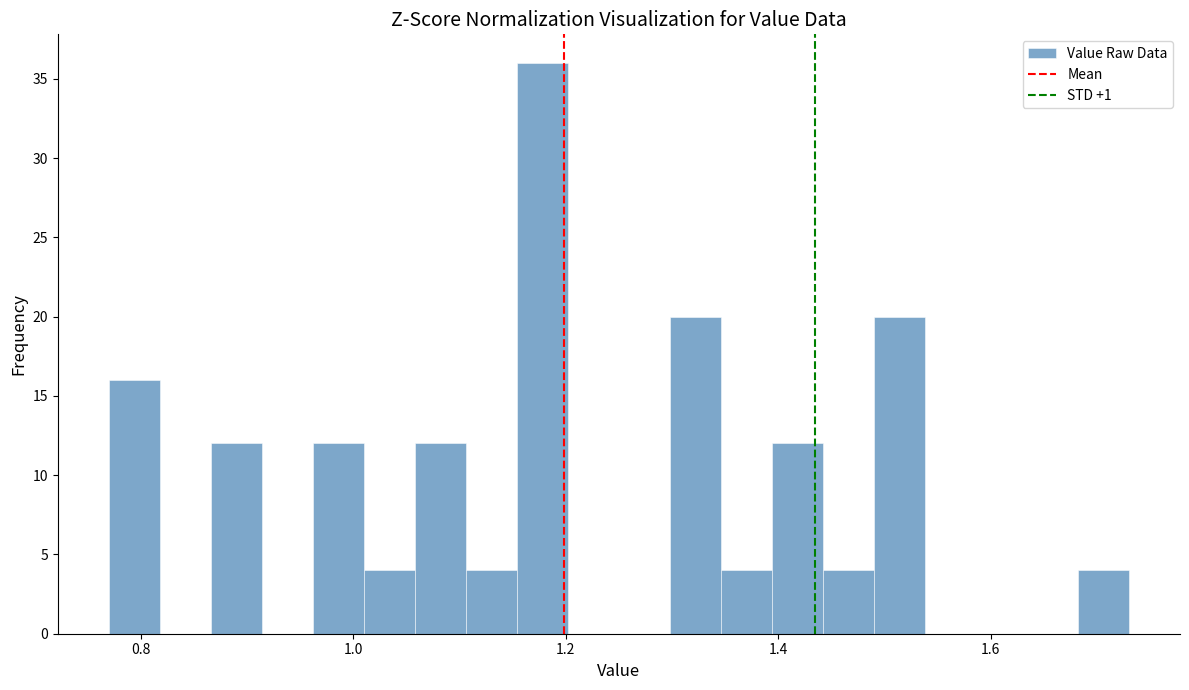

Read against the x-axis, roughly where is the centre of the tallest bar?

1.18